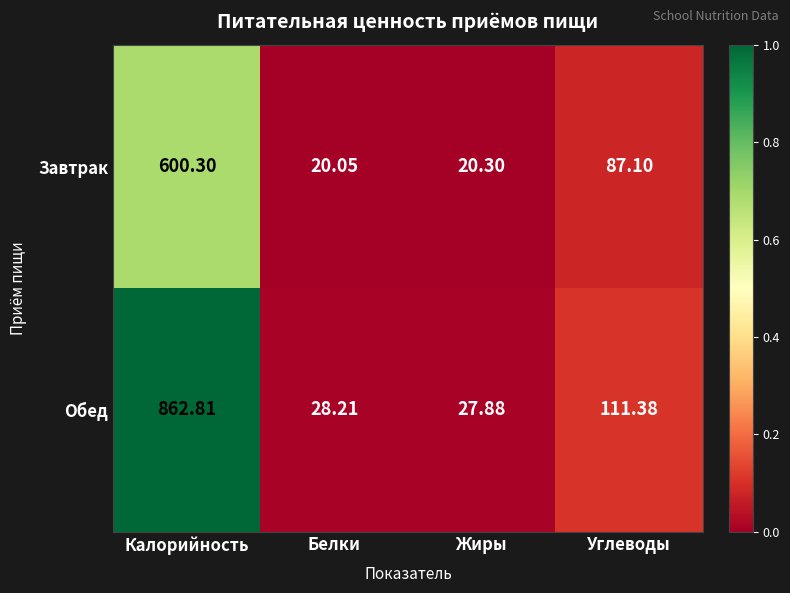

At which category is the sum across all series the highest?

Калорийность